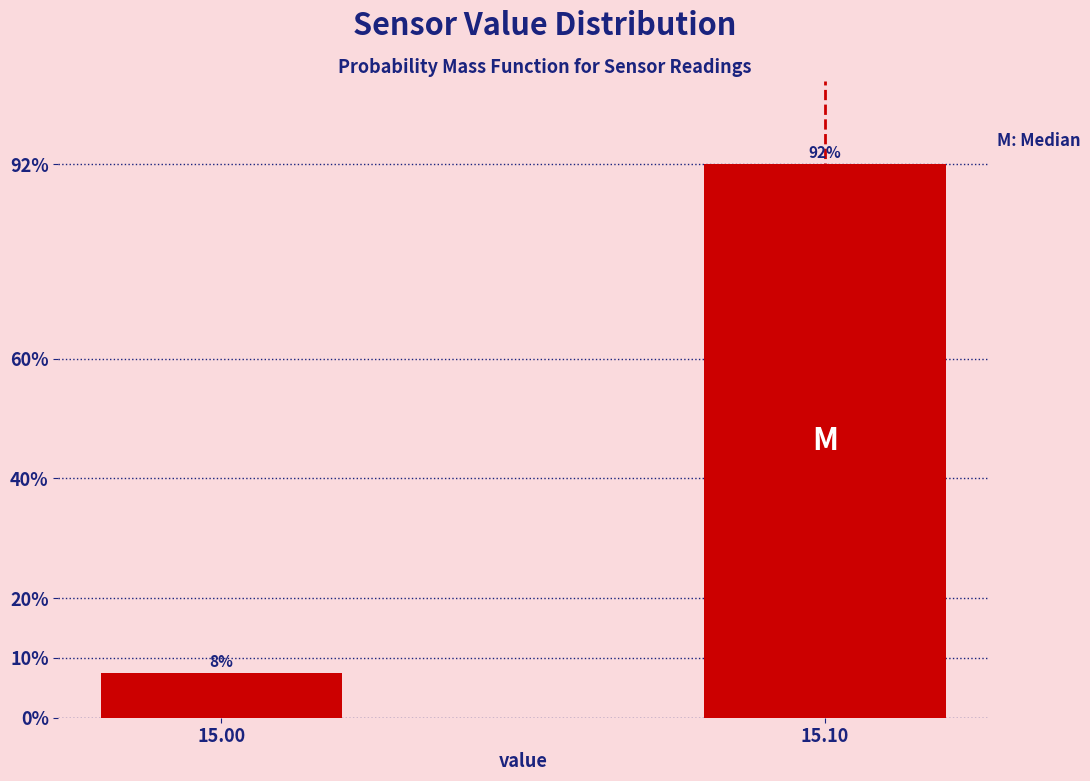

Are the bars horizontal?

No